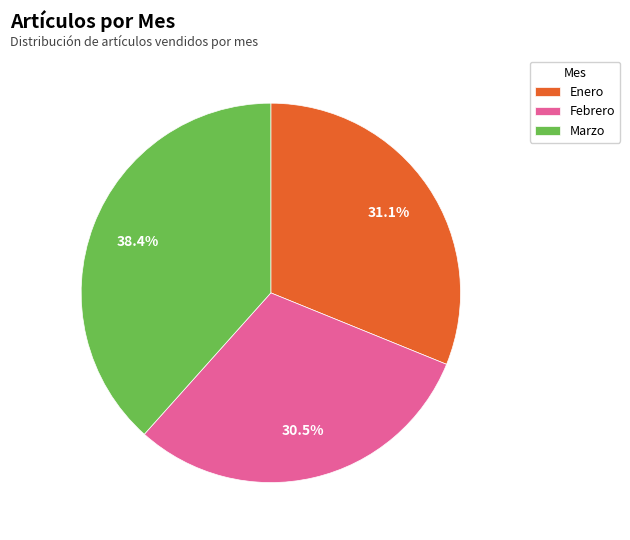

To the nearest percent, what portion does Enero represent?

31%